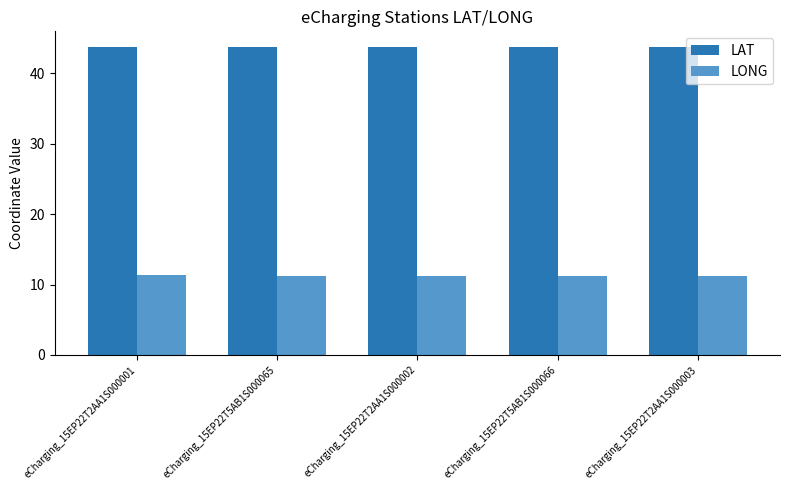

What is the sum of the LONG values at eCharging_15EP22T2AA1S000003 and eCharging_15EP22T2AA1S000001?

22.6